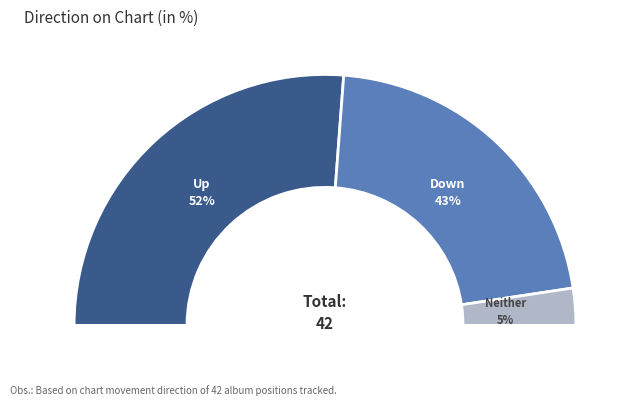

Does any single category account for the majority?

Yes